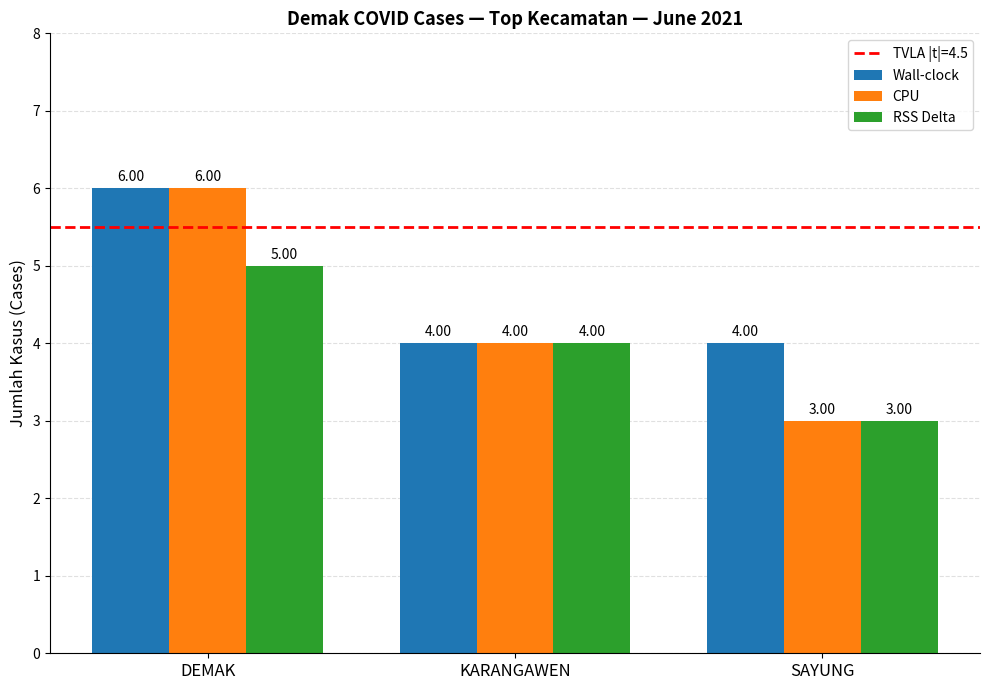

What position from the left is KARANGAWEN?

2